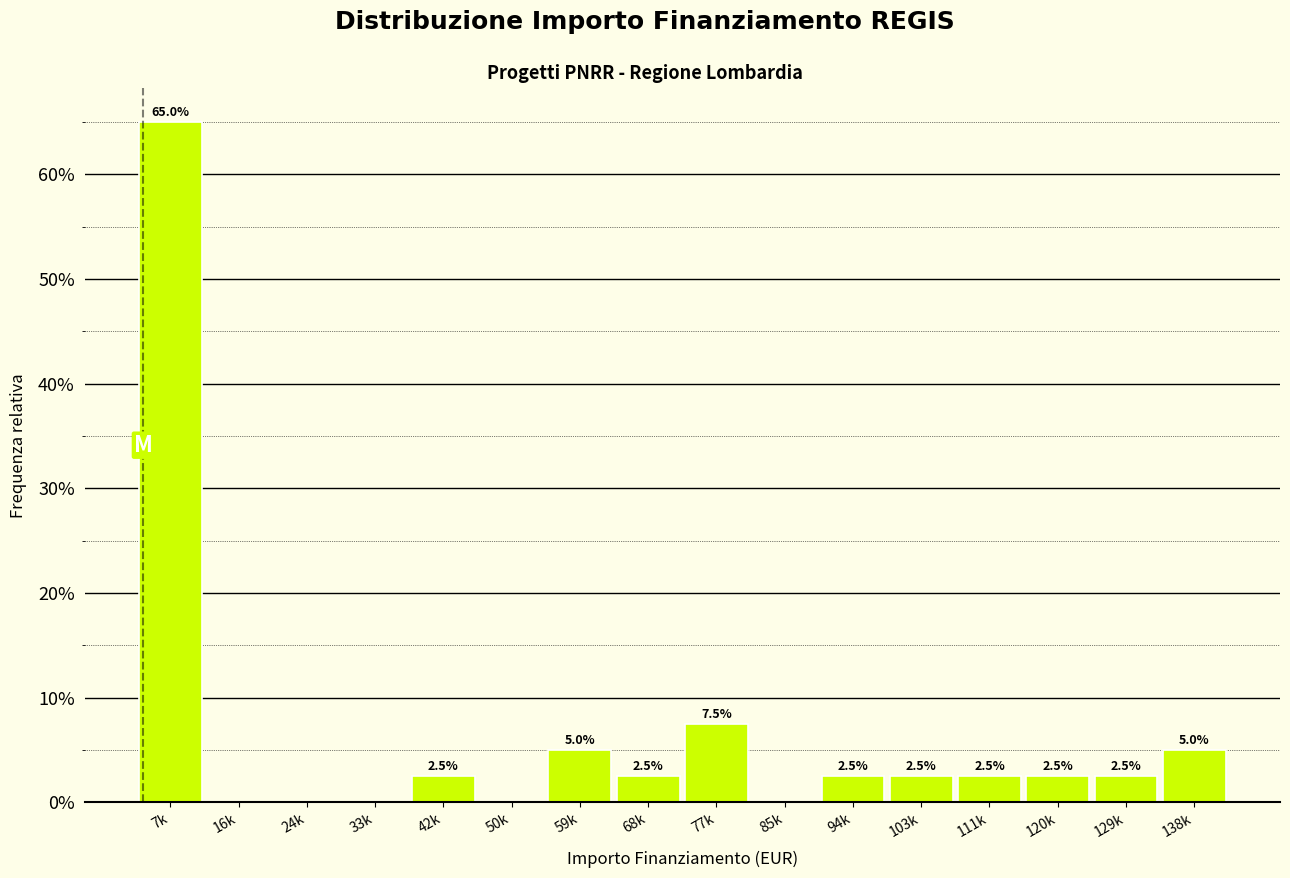

Reading left to right, list all the values displayed in this chart.

7k=65.0	16k=0.0	24k=0.0	33k=0.0	42k=2.5	50k=0.0	59k=5.0	68k=2.5	77k=7.5	85k=0.0	94k=2.5	103k=2.5	111k=2.5	120k=2.5	129k=2.5	138k=5.0